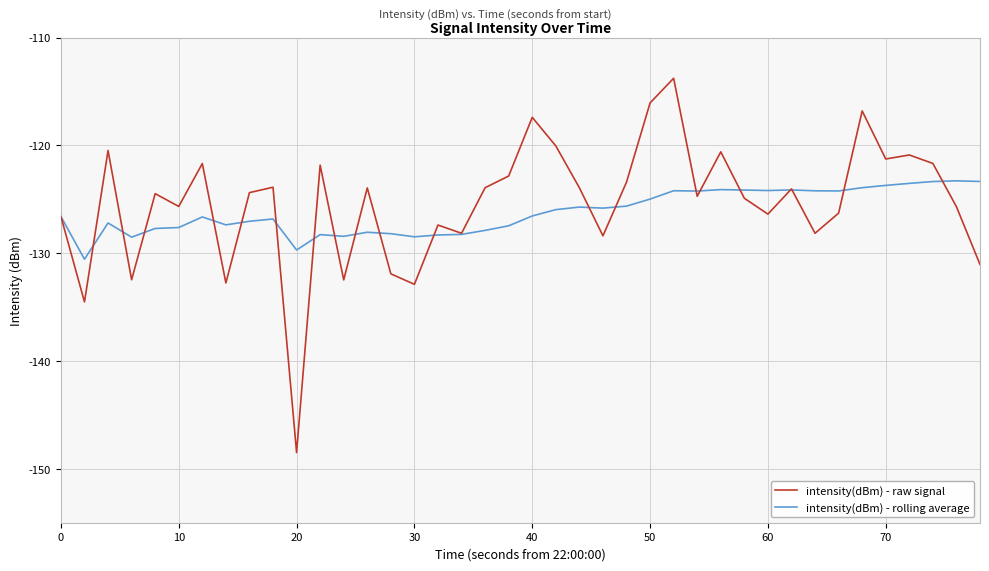

What is the average value of the intensity(dBm) - rolling average series?

-126.2